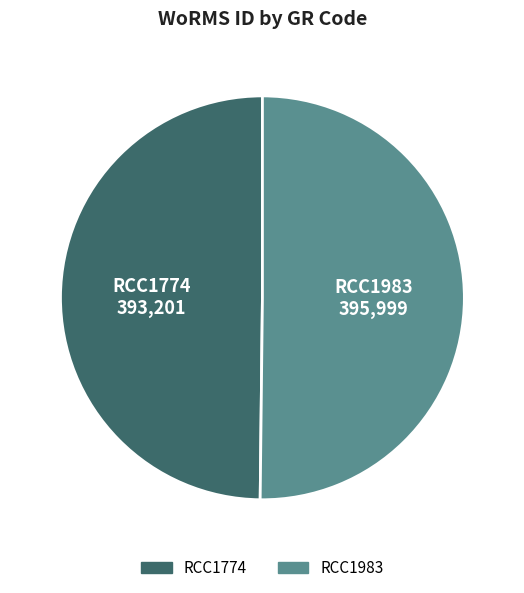

Is it true that RCC1983 is 50% of the pie?

True